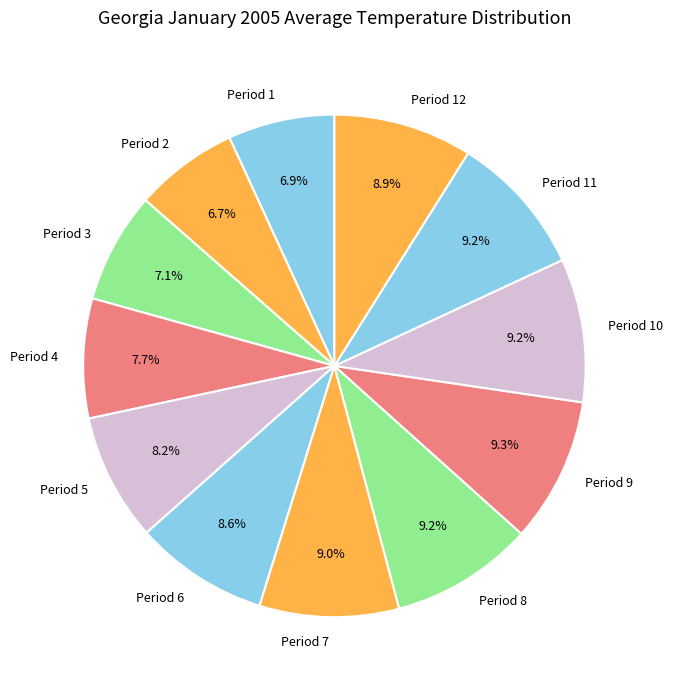

Between Period 2 and Period 8, which is larger?

Period 8